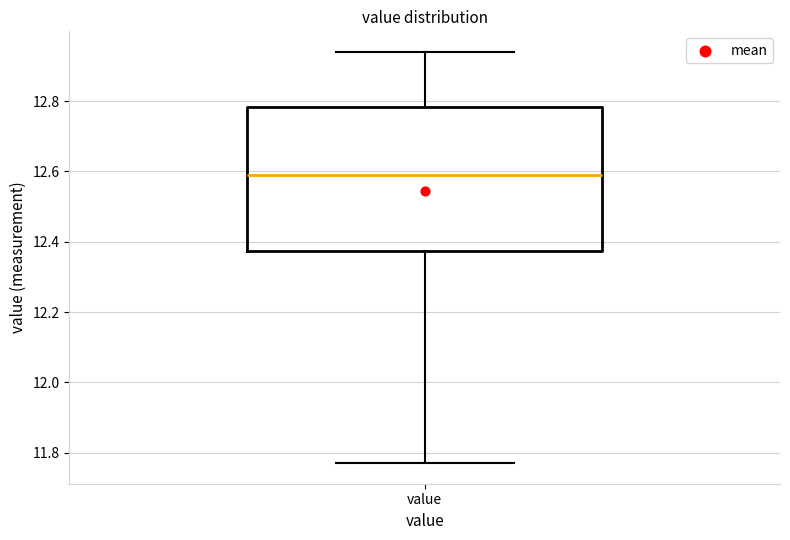

Where is the lower edge of the box for value on the y-axis? The values are not printed on the chart, so give them approximately, as read against the axis.

12.38